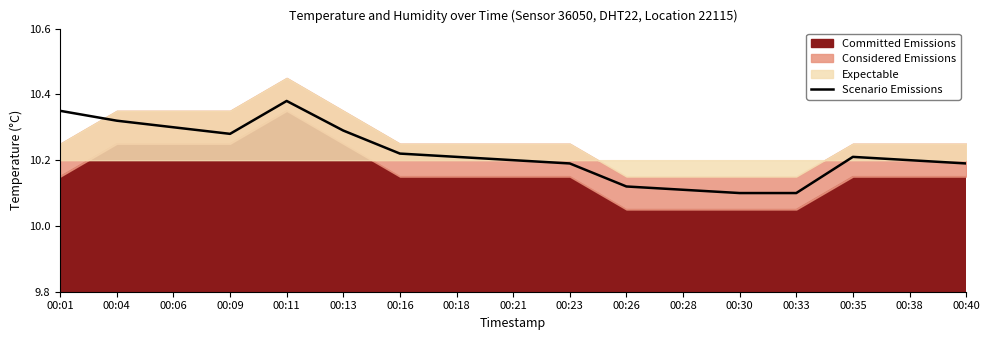

True or false: the data shows 18.2 at 00:11.

False